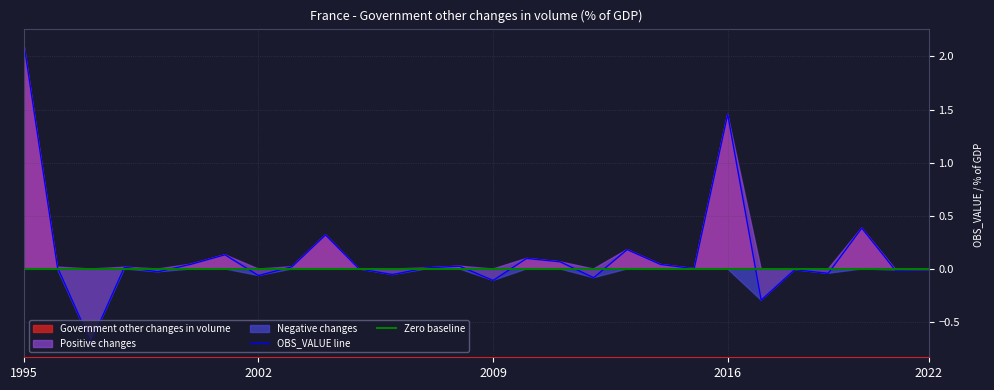

Which has a higher value, 1998 or 2016?

2016